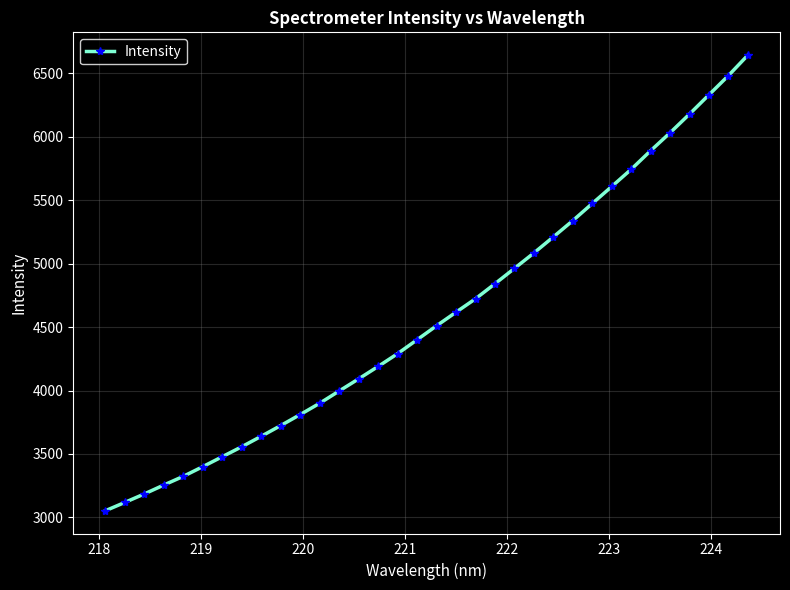

What is the value of the 11th point from the left?

3810.8